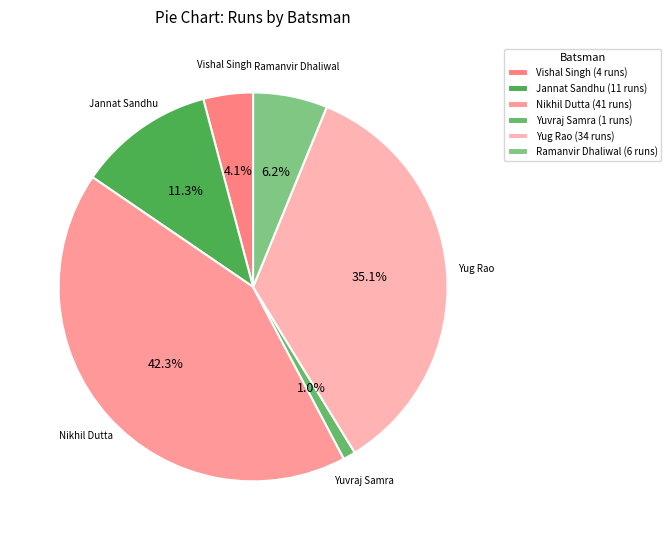

How many segments does this pie chart have?

6